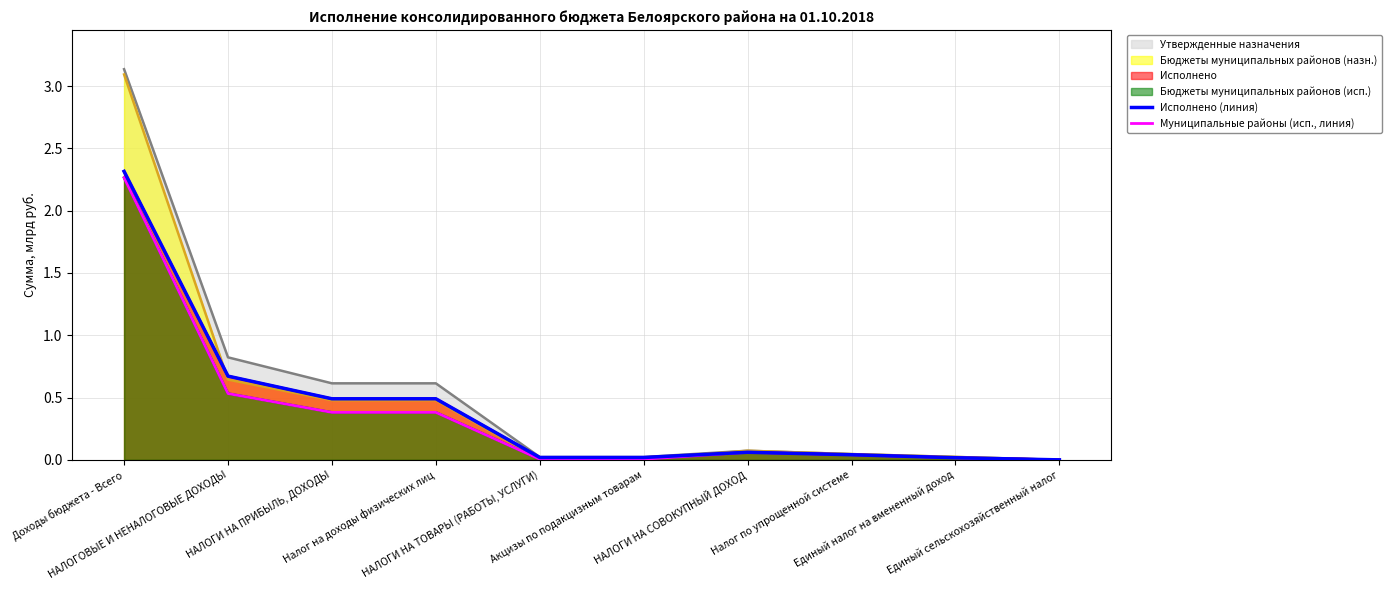

What position from the left is Единый налог на вмененный доход?

9